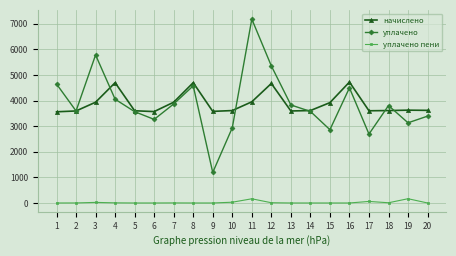

True or false: уплачено пени and уплачено cross at least once.

False